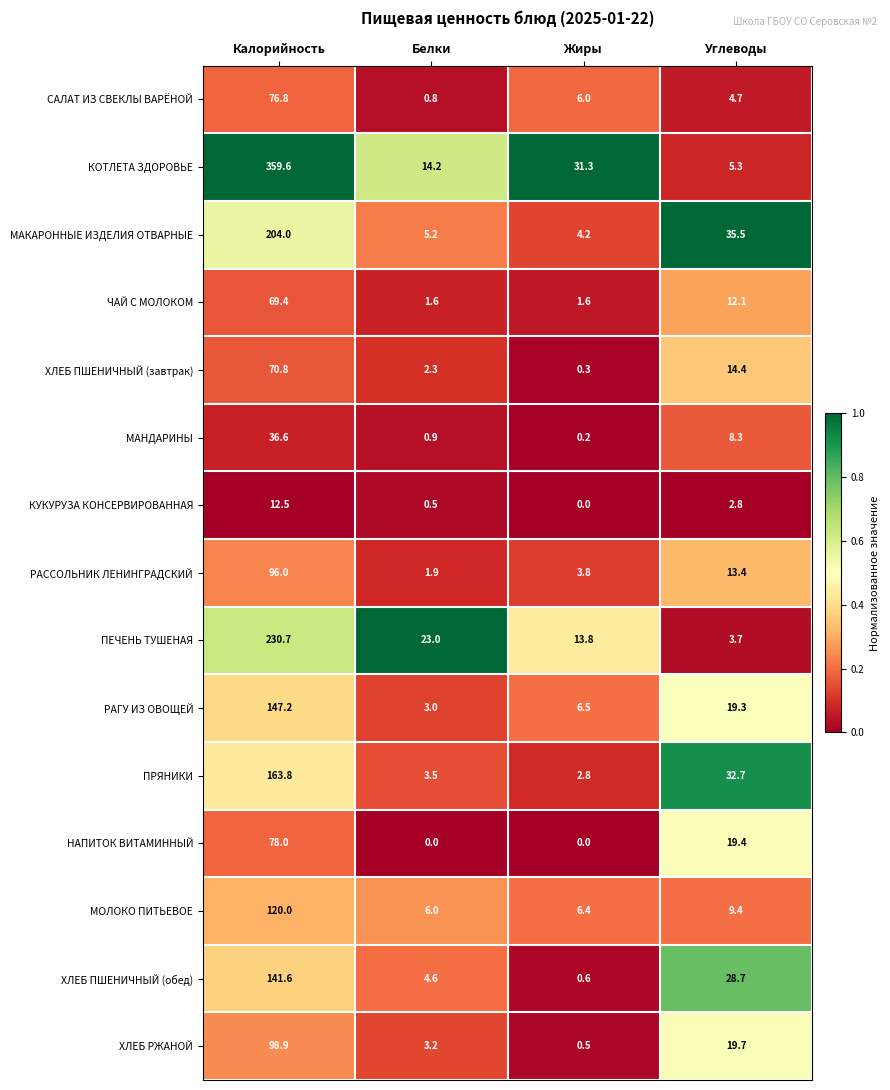

At which category does the chart reach its peak across all series?

Калорийность